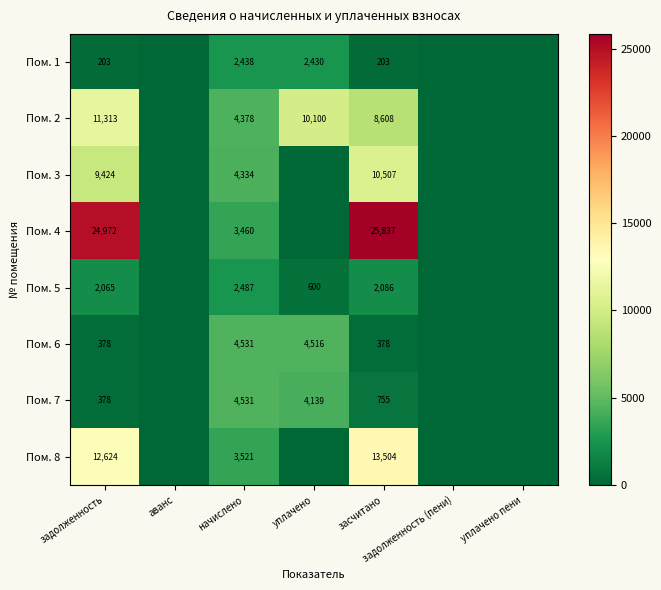

Is the value of Пом. 1 at задолженность greater than the value of Пом. 6 at засчитано?

No